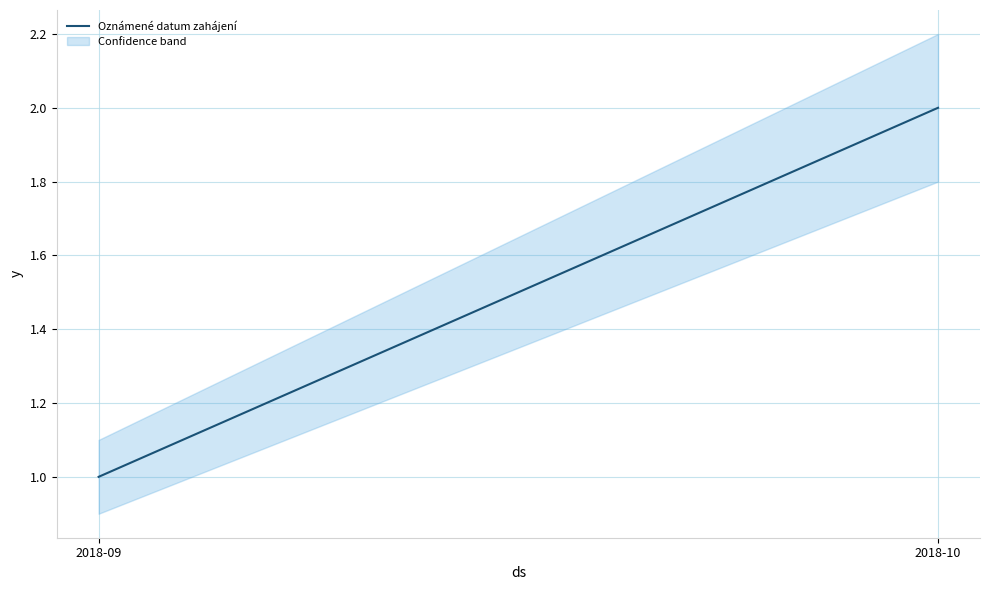

Rank the categories by value from lowest to highest.

2018-09, 2018-10